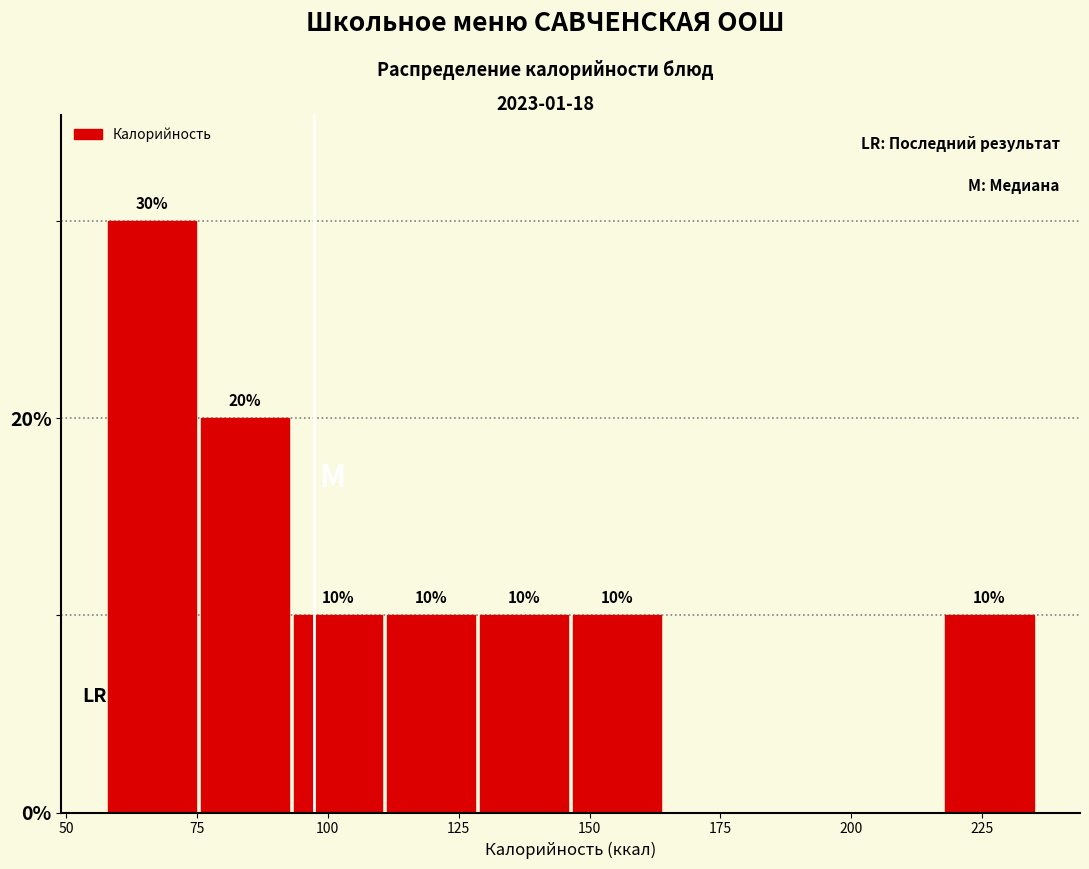

Around what value on the x-axis is the tallest bar? Give the approximate position of its centre, as read against the axis.

65